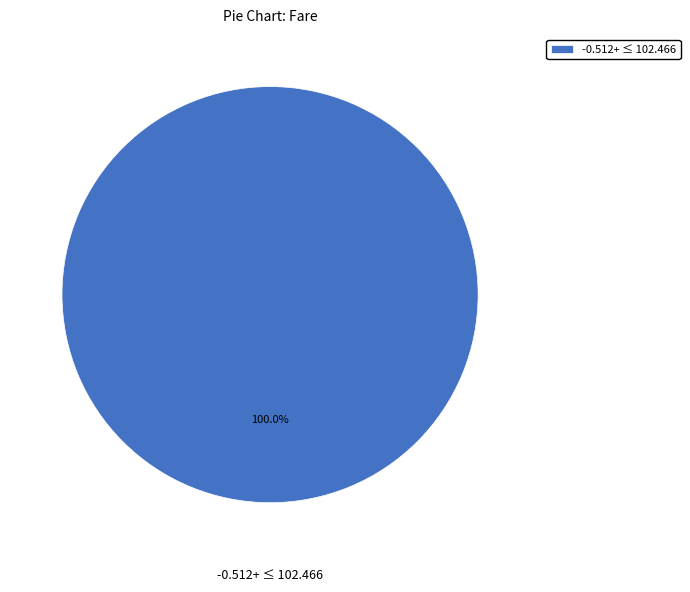

Which category accounts for the majority?

-0.512+ ≤ 102.466